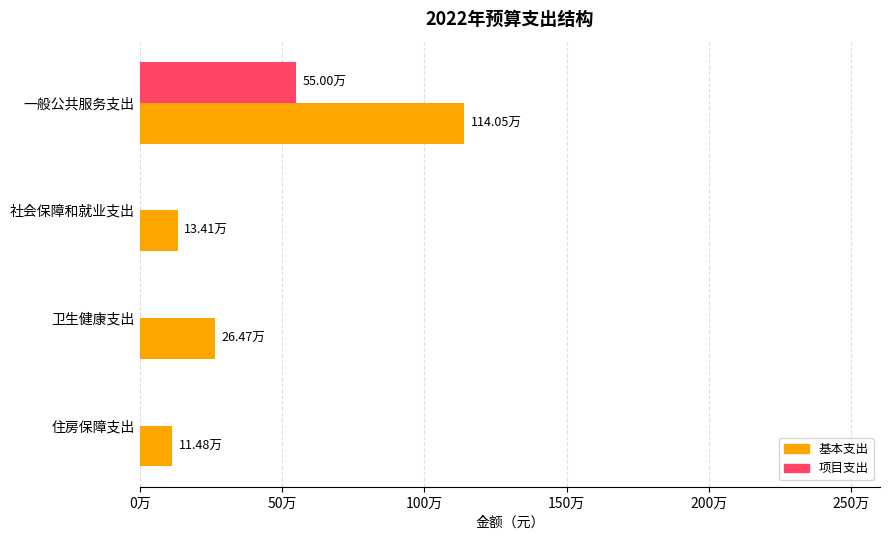

What are all the series names shown in the legend?

基本支出, 项目支出